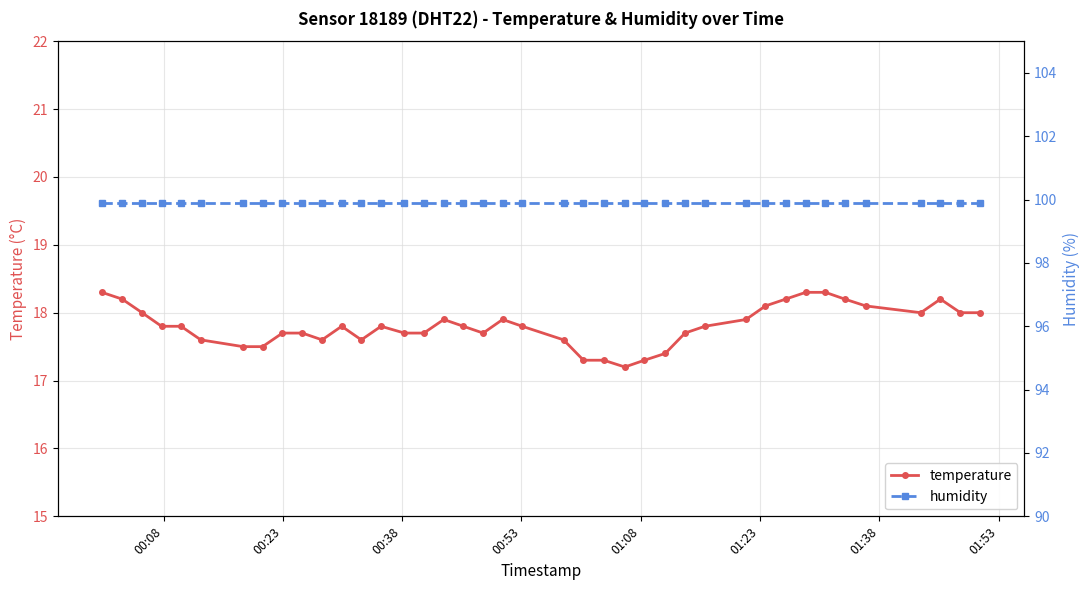

What is the greatest value displayed?

99.9